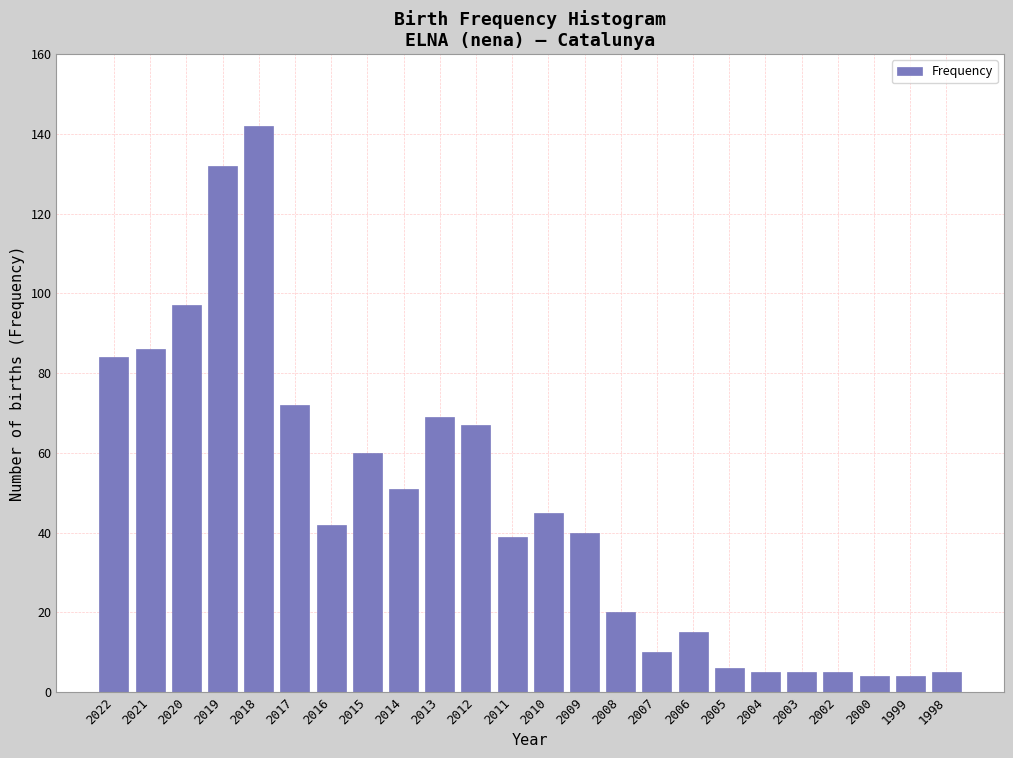

Reading right to left, transcribe all the data shown in this chart.

5	4	4	5	5	5	6	15	10	20	40	45	39	67	69	51	60	42	72	142	132	97	86	84